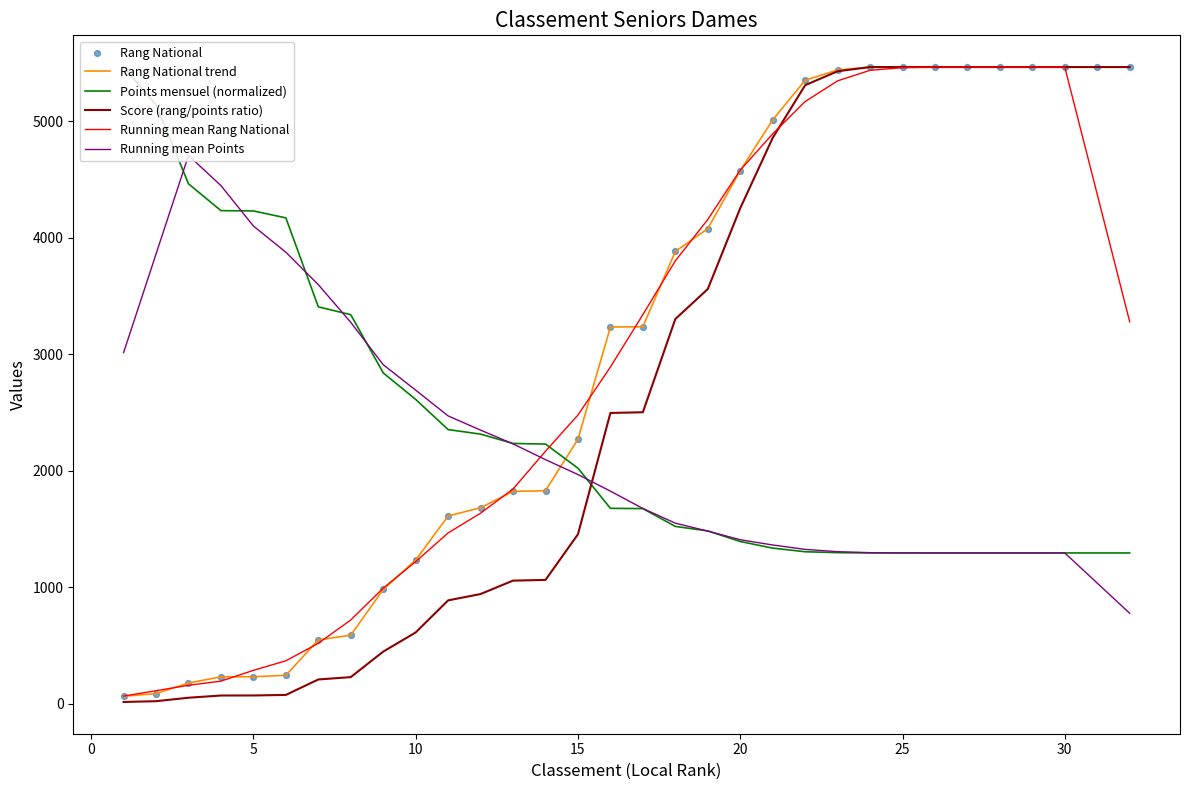

Which series has the largest range (max minus min)?

Score (rang/points ratio)